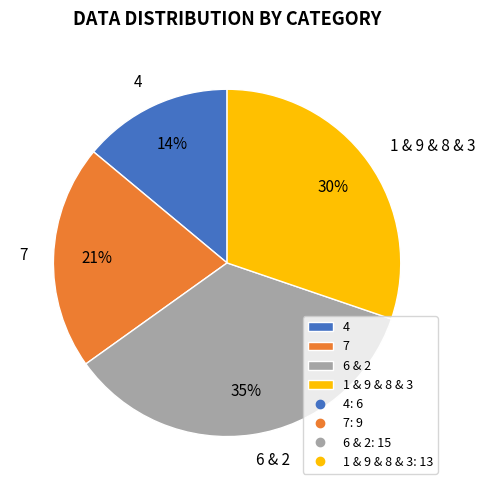

Which has a higher value, 1 & 9 & 8 & 3 or 4?

1 & 9 & 8 & 3